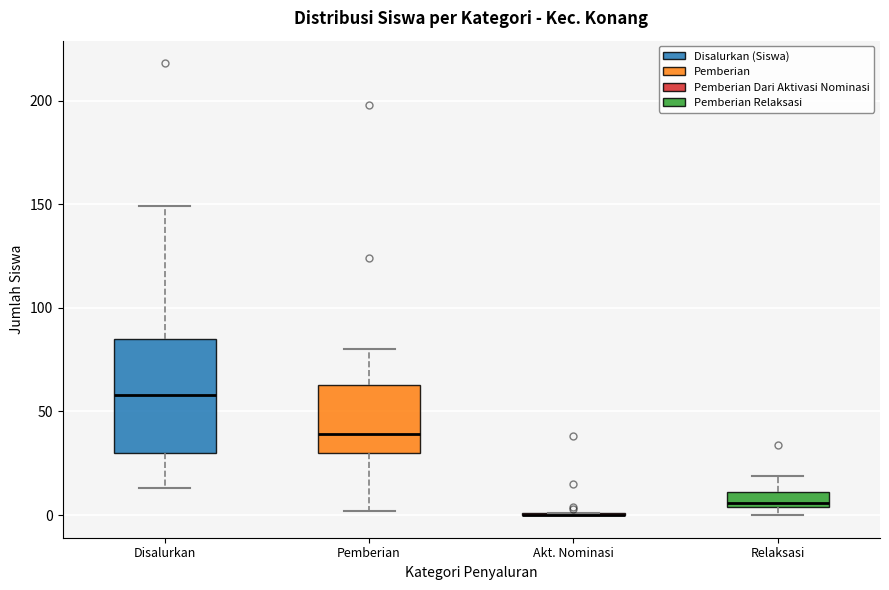

Where does the upper whisker of the box for Relaksasi end on the y-axis? The values are not printed on the chart, so give them approximately, as read against the axis.

20